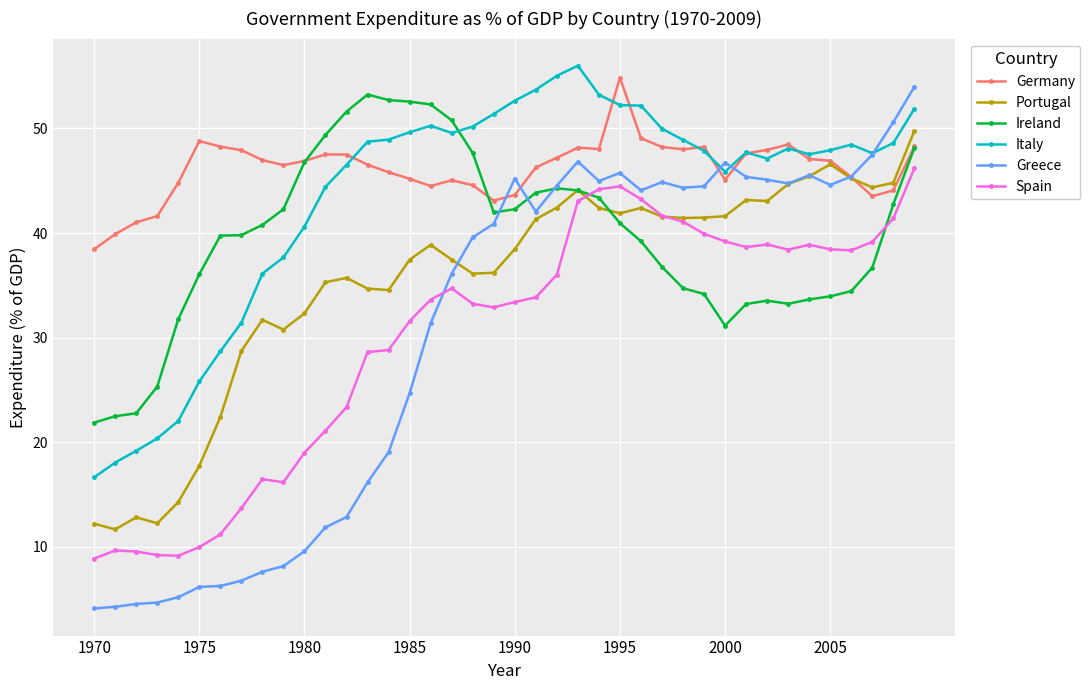

What is the maximum value for Portugal?

49.8